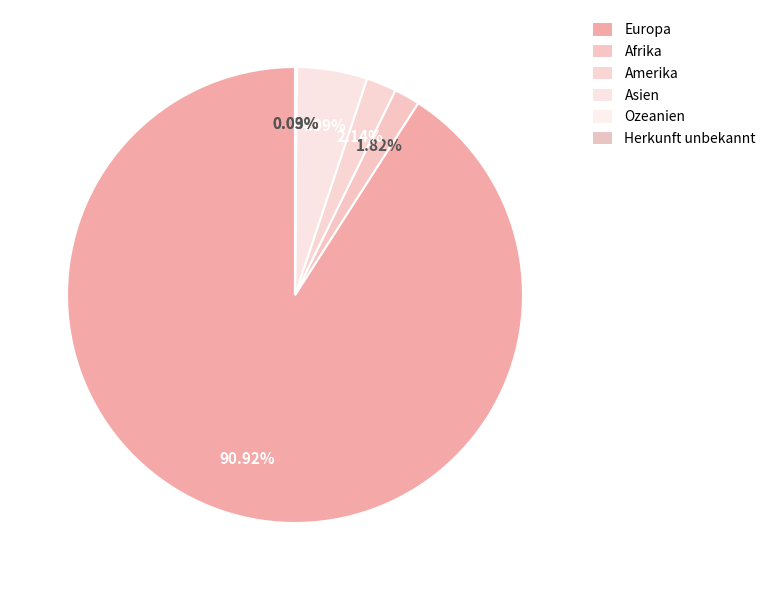

What portion of the pie excludes Ozeanien?

99.9%